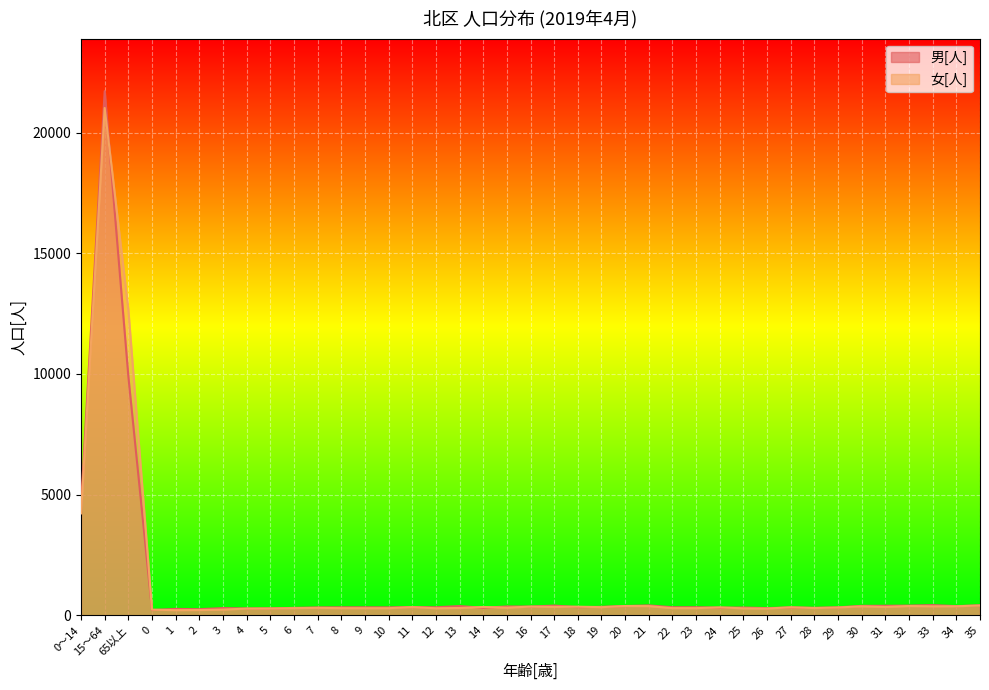

Where is the first local maximum for 男[人]?

15～64